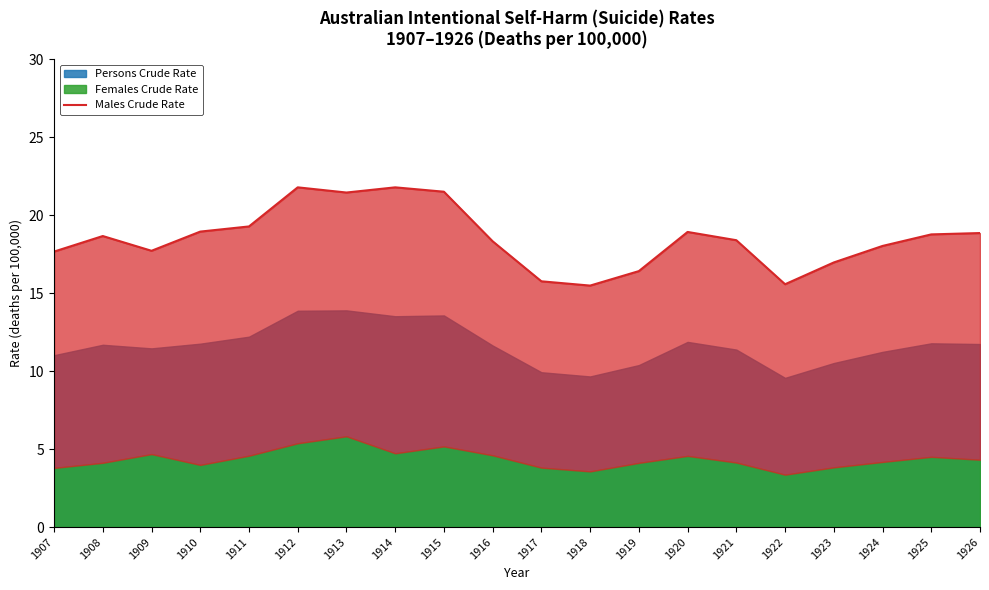

Reading left to right, extract all data points from this chart.

1907=17.7	1908=18.7	1909=17.7	1910=19.0	1911=19.3	1912=21.8	1913=21.5	1914=21.8	1915=21.5	1916=18.3	1917=15.8	1918=15.5	1919=16.4	1920=18.9	1921=18.4	1922=15.6	1923=17.0	1924=18.0	1925=18.8	1926=18.9